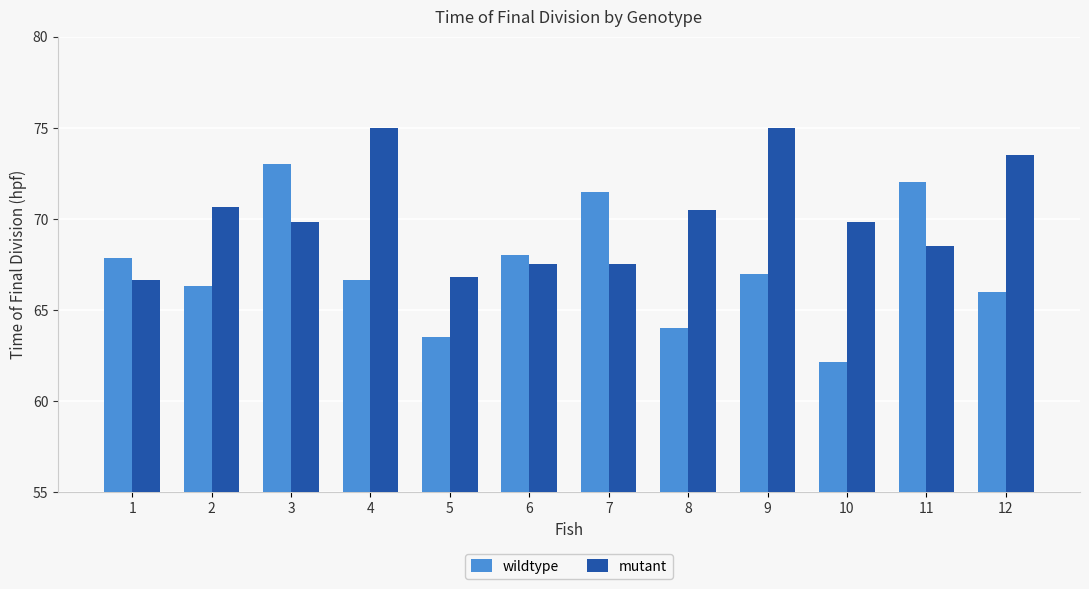

What is the value of the wildtype bar at the 4th from the left?

66.7